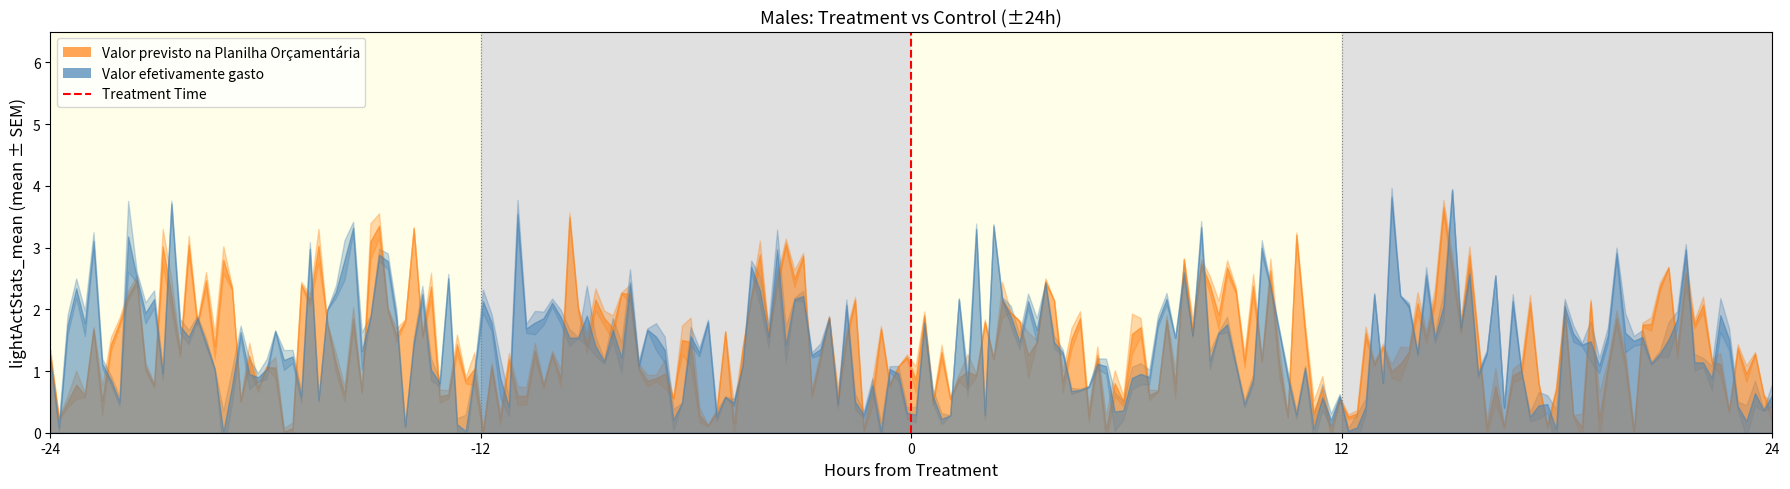

Which label corresponds to the smallest value in the chart?

-24